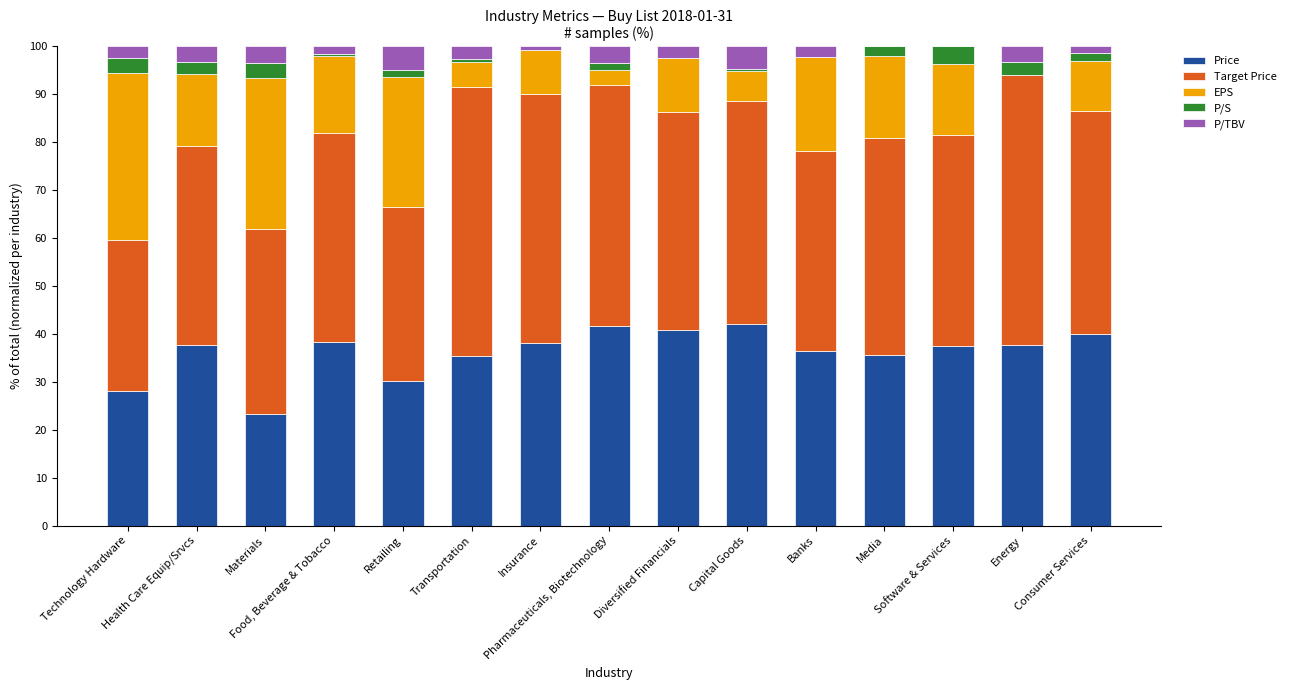

What is the difference between the second highest and minimum values in the P/TBV series?

4.6